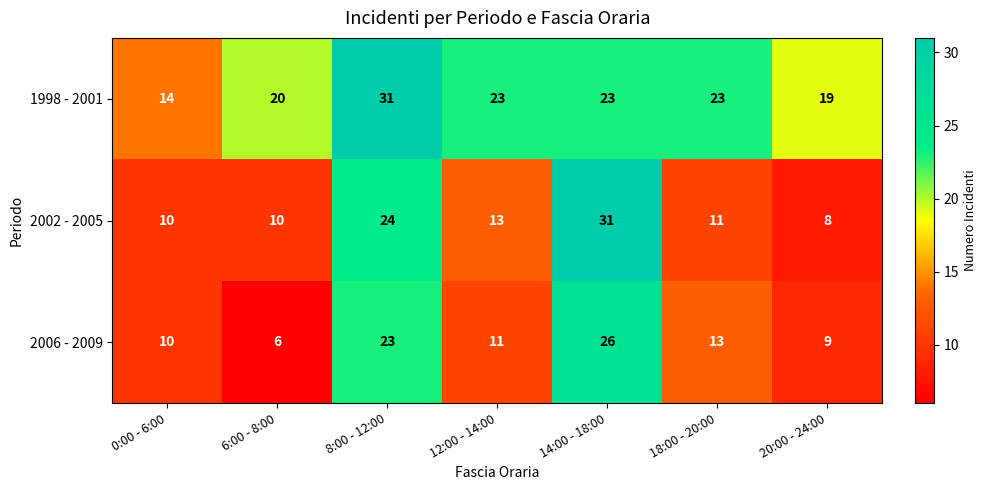

Is the value of 2006 - 2009 at 14:00 - 18:00 greater than the value of 1998 - 2001 at 18:00 - 20:00?

Yes